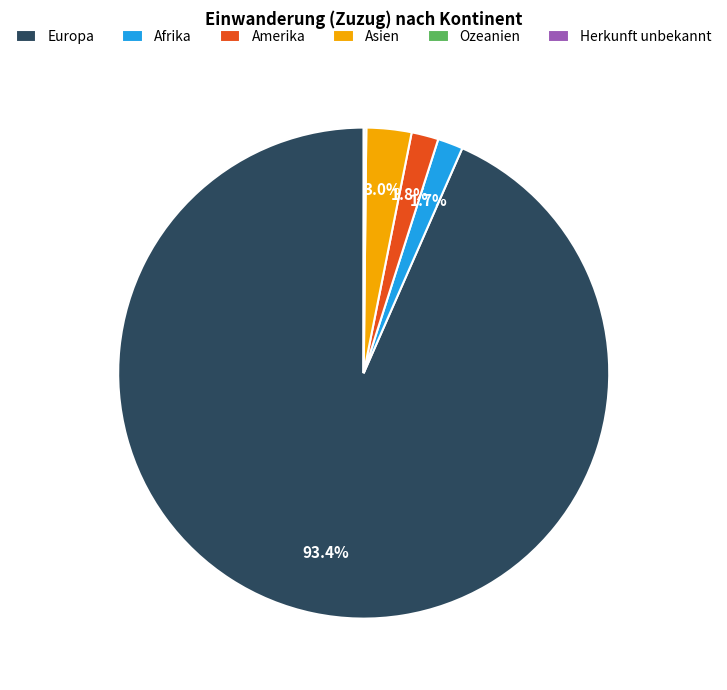

What percentage is the Afrika slice, to the nearest percent?

2%